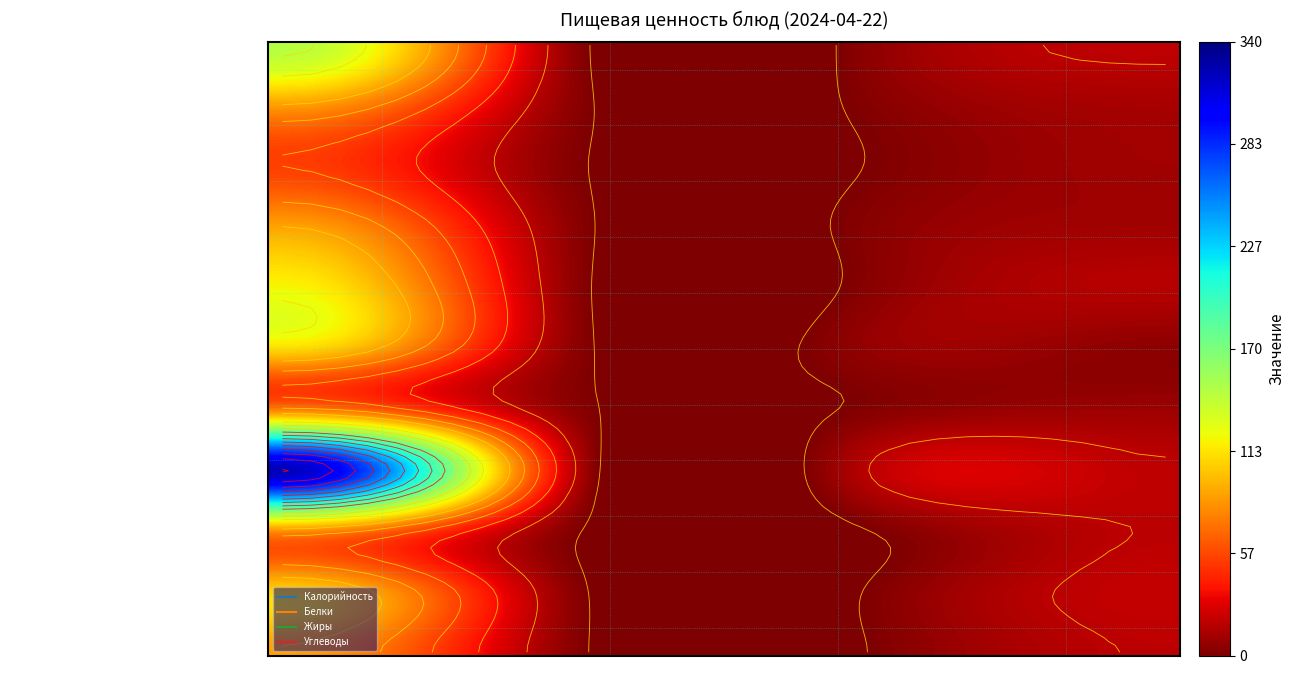

True or false: РЫБА ПОД МАРИНАДОМ has a value of 11.8 at Жиры.

False